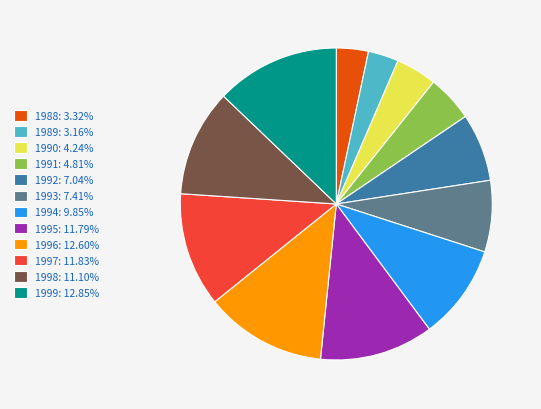

The 1988 slice represents 17% of the pie. True or false?

False